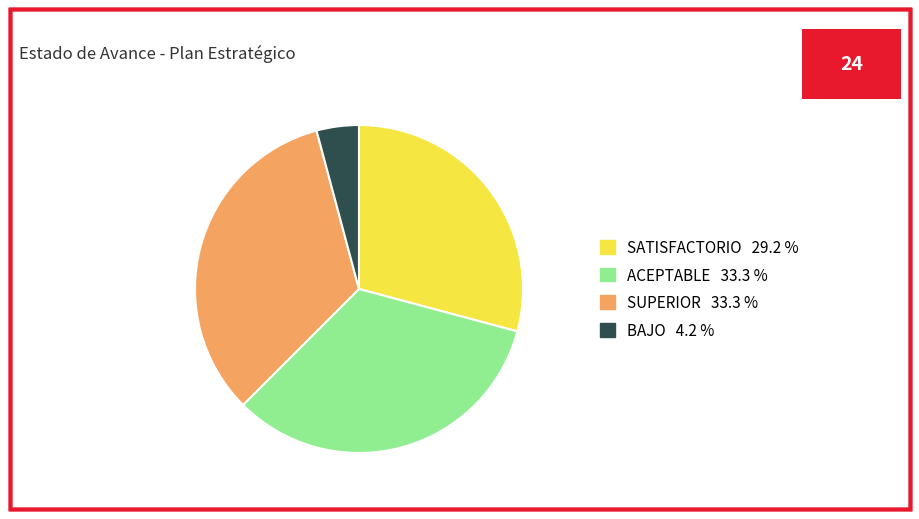

What is the smallest slice in the pie chart?

BAJO